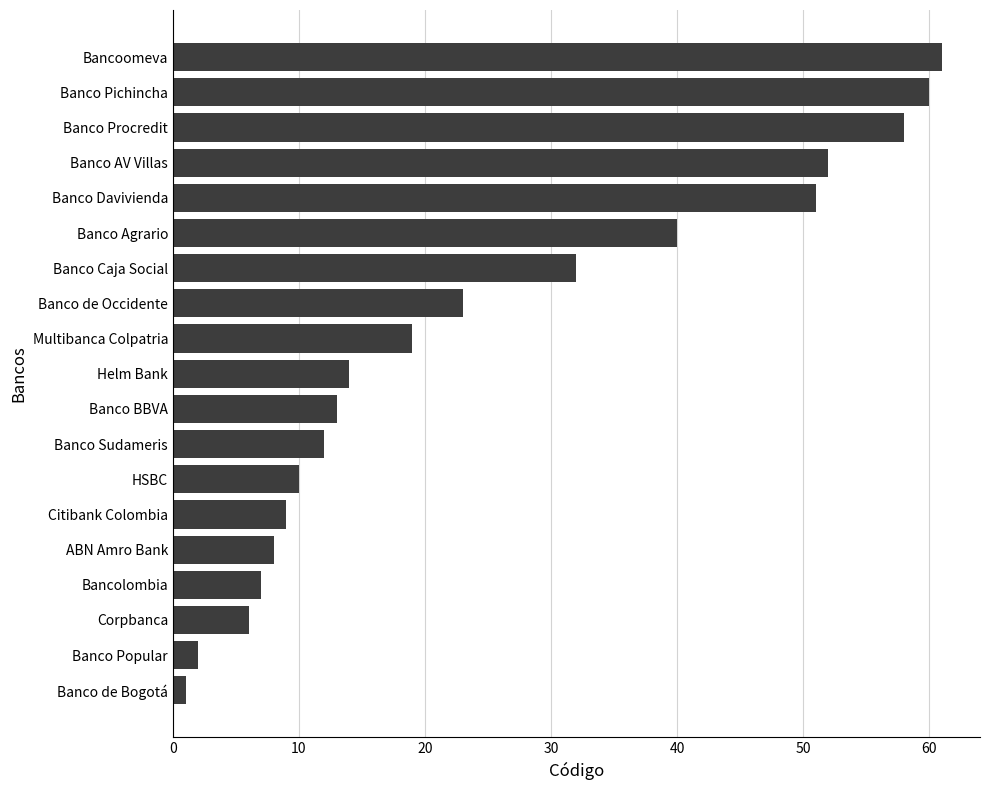

List the labels in order of value, largest first.

Bancoomeva, Banco Pichincha, Banco Procredit, Banco AV Villas, Banco Davivienda, Banco Agrario, Banco Caja Social, Banco de Occidente, Multibanca Colpatria, Helm Bank, Banco BBVA, Banco Sudameris, HSBC, Citibank Colombia, ABN Amro Bank, Bancolombia, Corpbanca, Banco Popular, Banco de Bogotá